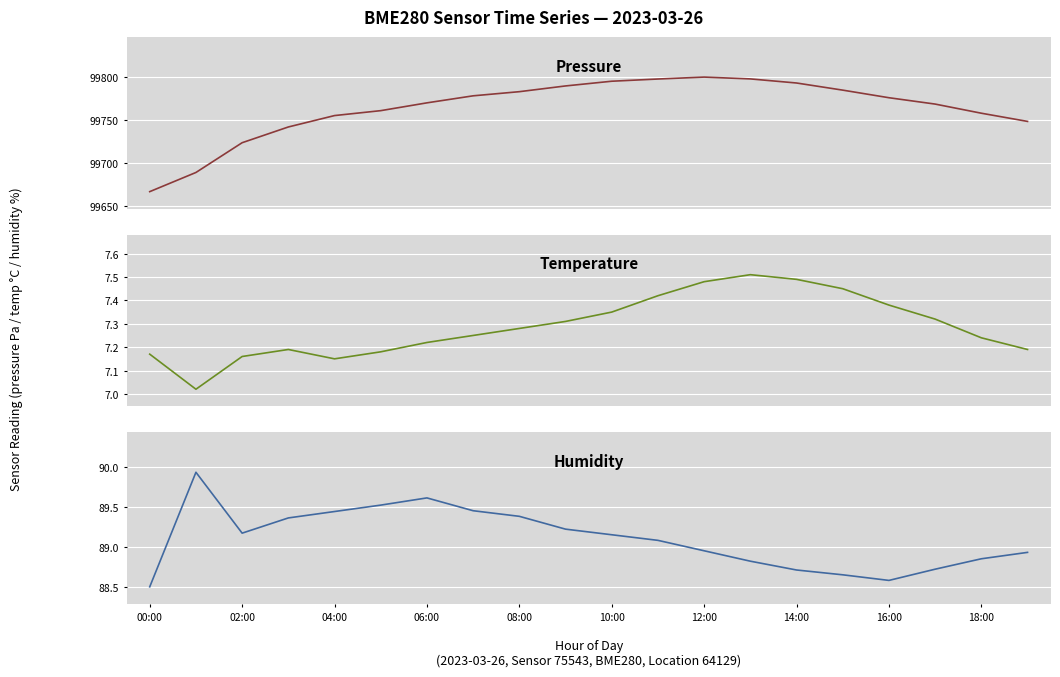

The humidity series shows 88.7 at 15. True or false?

True